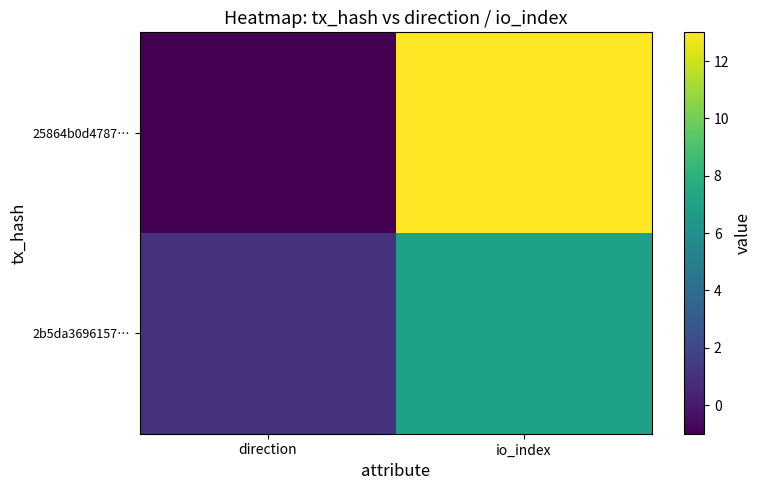

Reading right to left, list all the values displayed in this chart.

25864b0d4787…: io_index=13	direction=-1
2b5da3696157…: io_index=7	direction=1